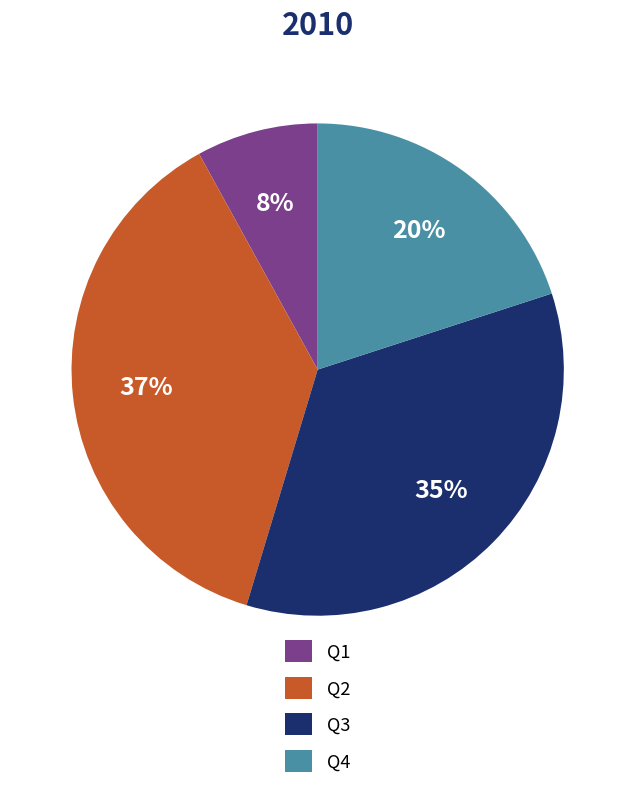

True or false: Q3 accounts for 23% of the total.

False